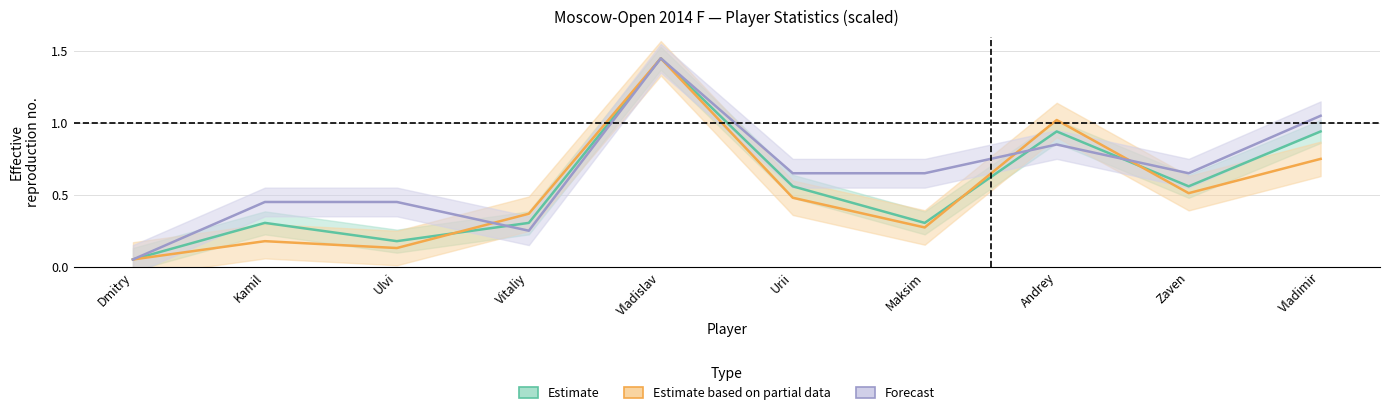

At which category is the sum across all series the highest?

Vladislav